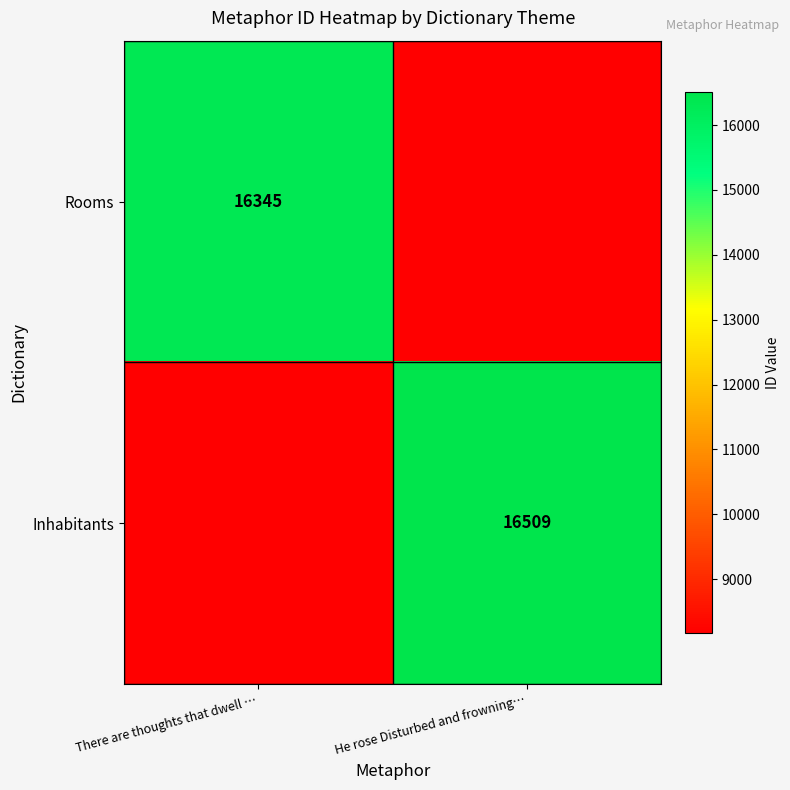

True or false: Rooms has a value of 22546.4 at There are thoughts that dwell ….

False